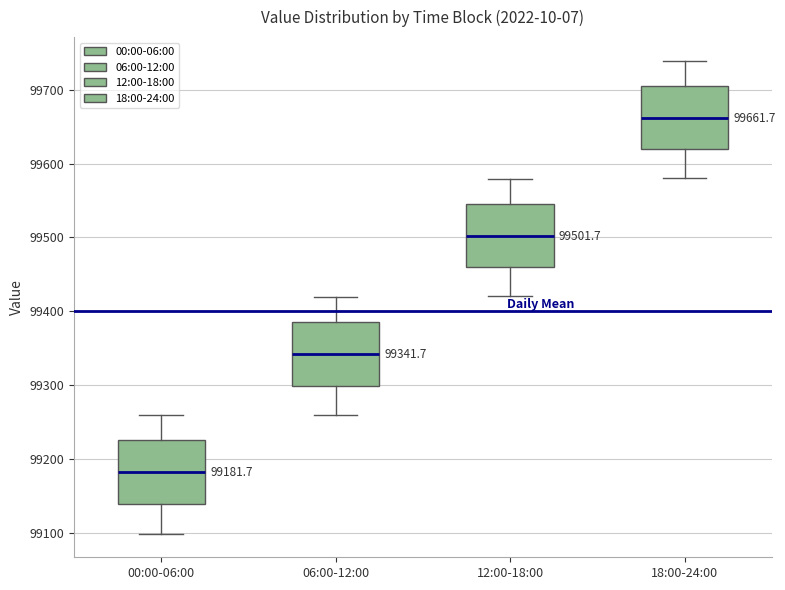

Which box's median line is the highest?

18:00-24:00